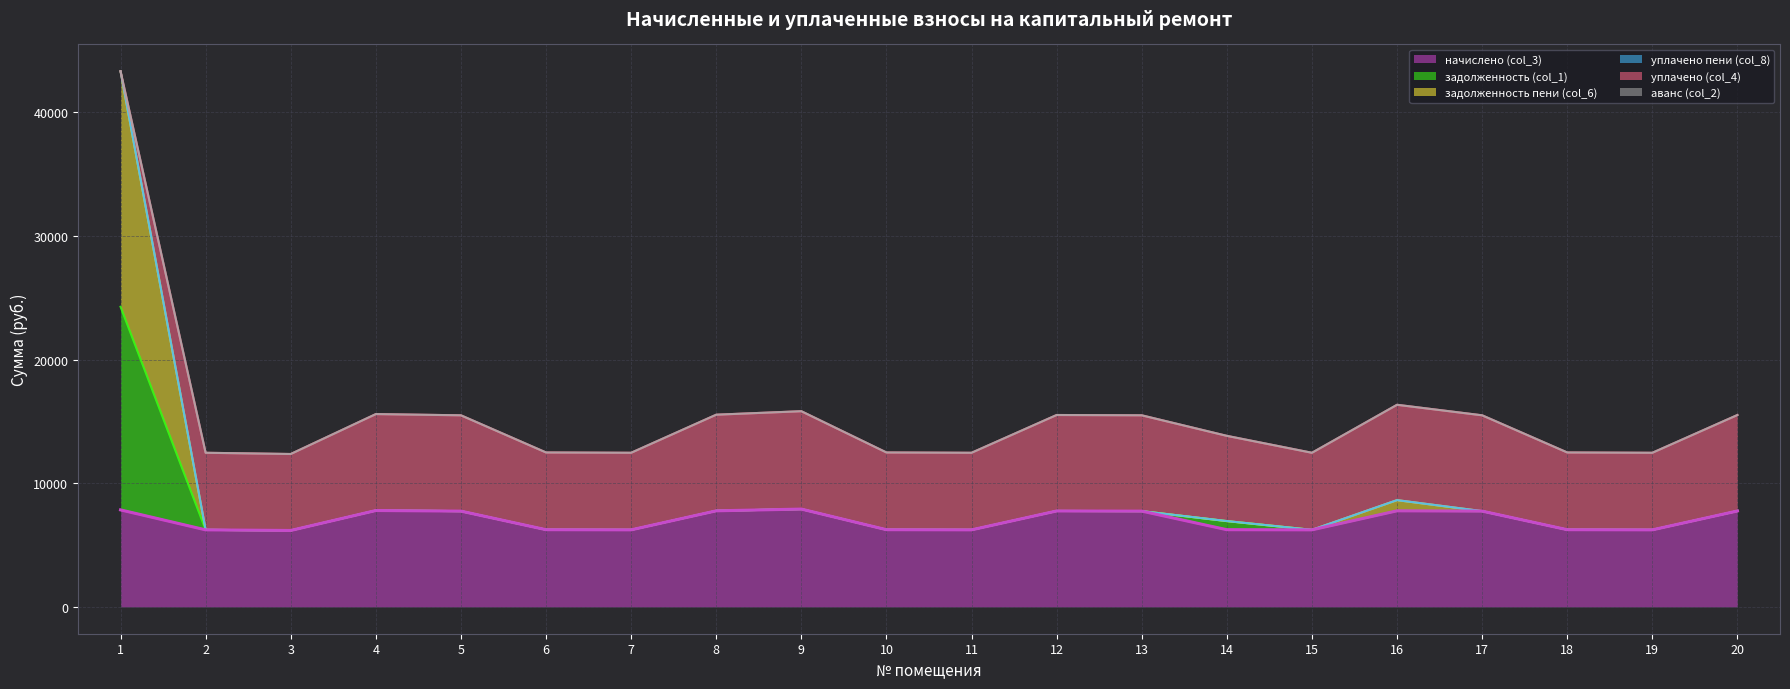

Count the number of categories in the chart.

20